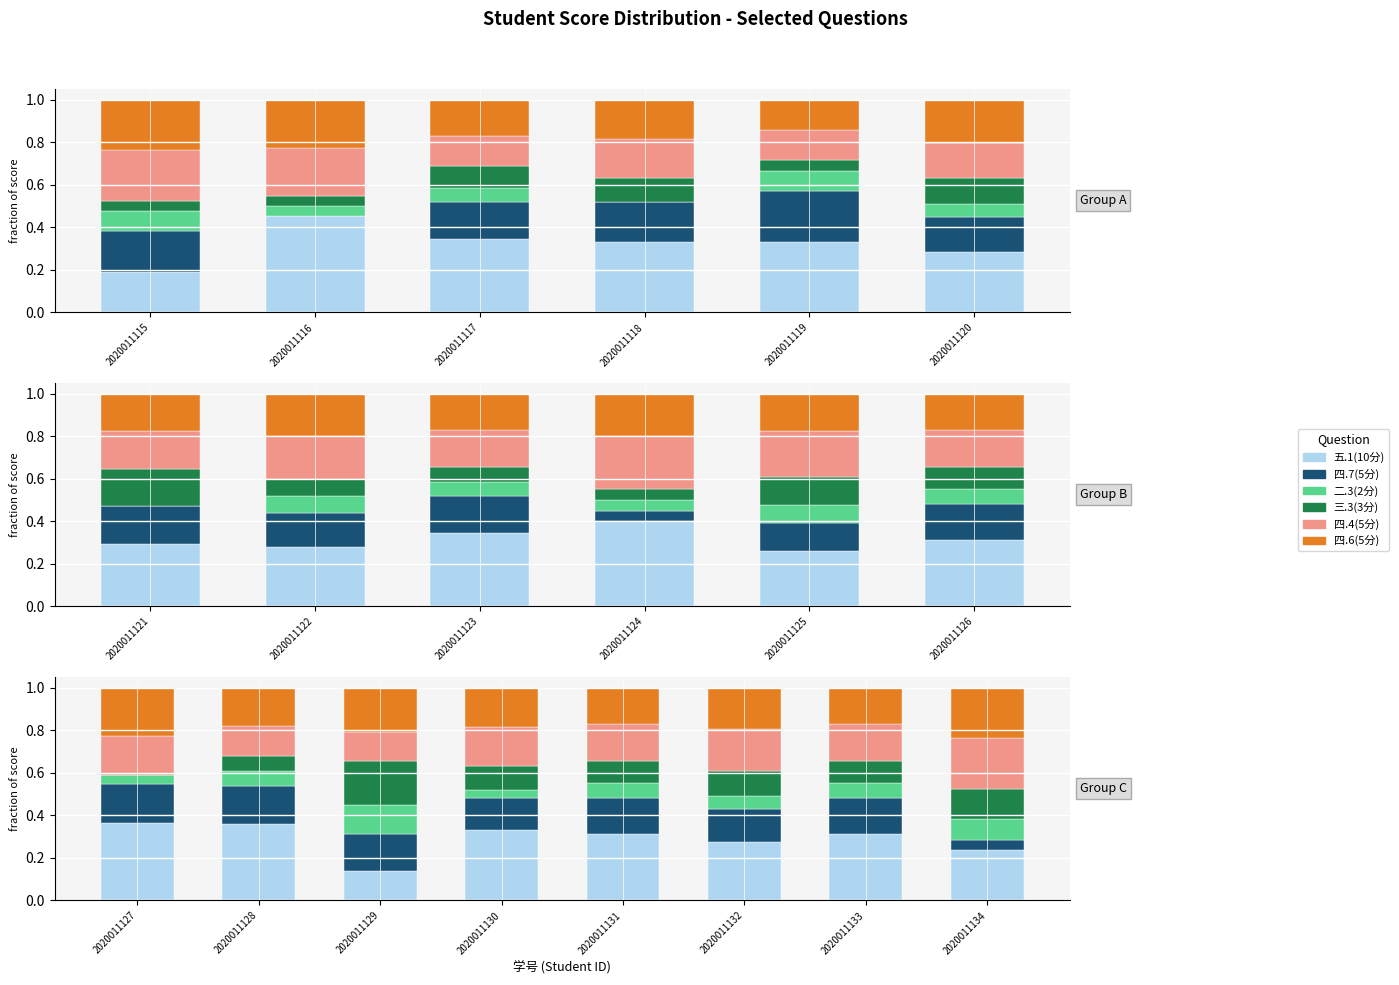

Count the number of data series in this chart.

6